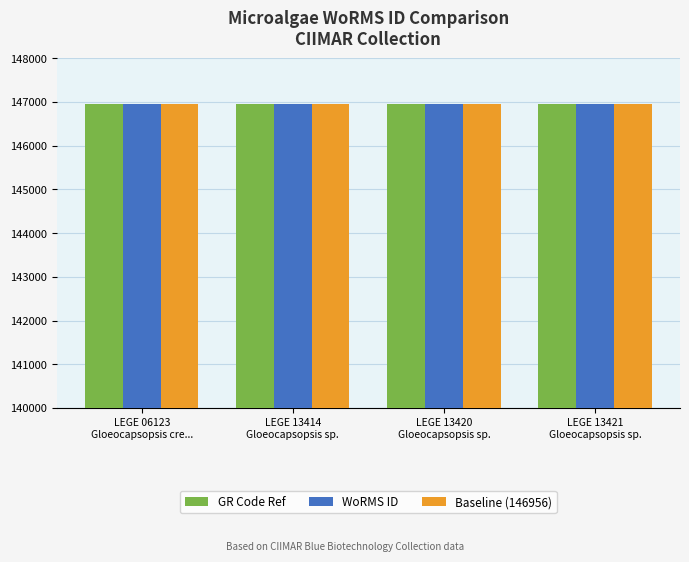

How many distinct data groups are displayed?

3